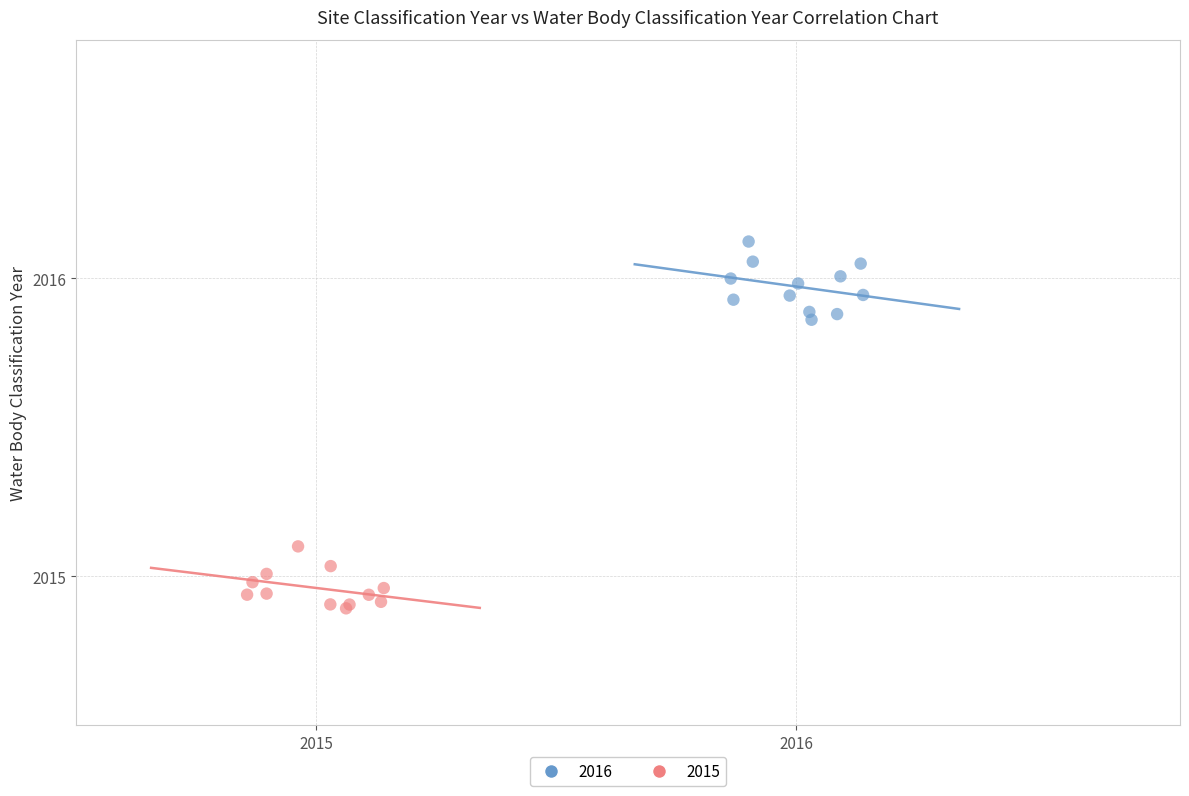

Which series contains the lowest Y value?

2015